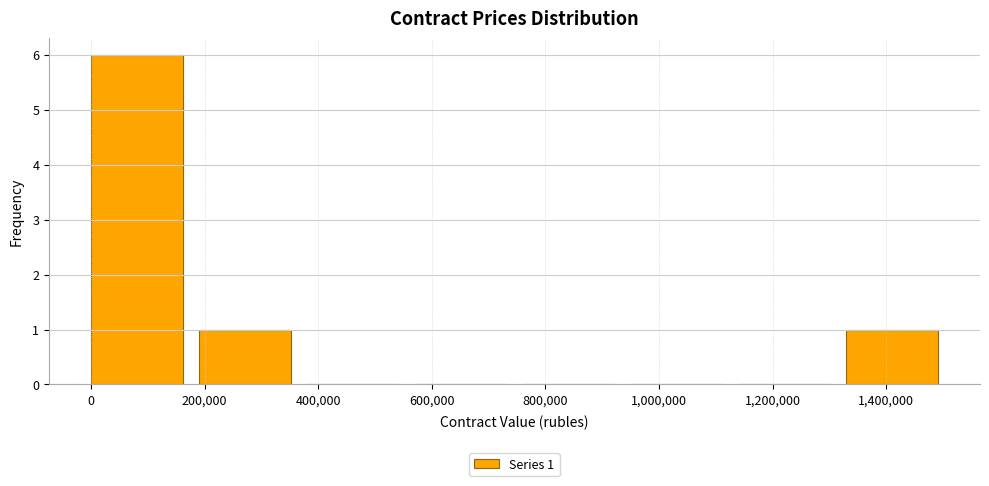

Over which range of the x-axis is the bar tallest?

0 to 200000